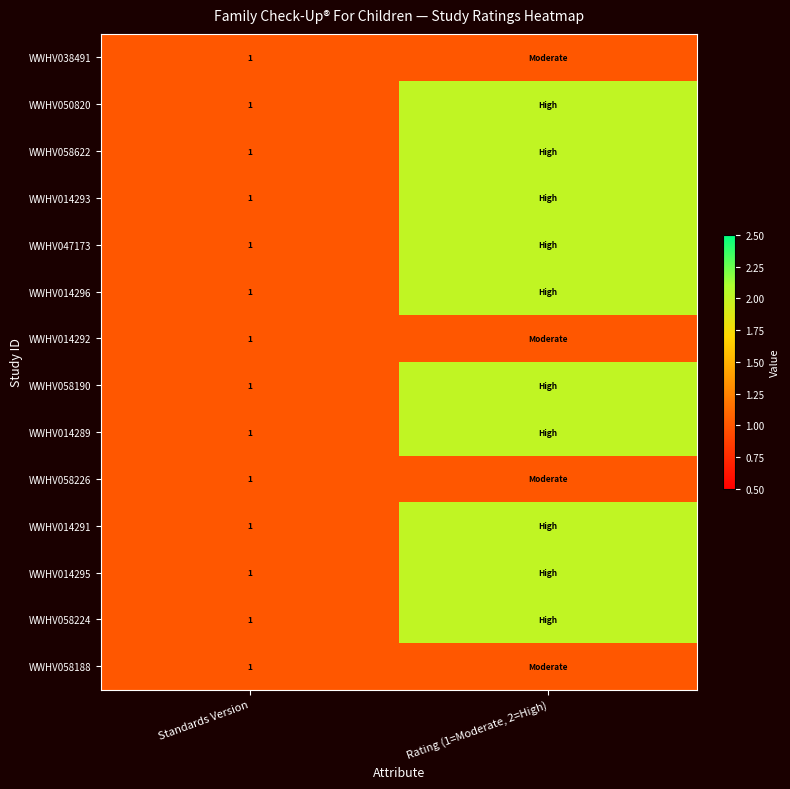

Which category has the highest value across all series?

Rating (1=Moderate, 2=High)